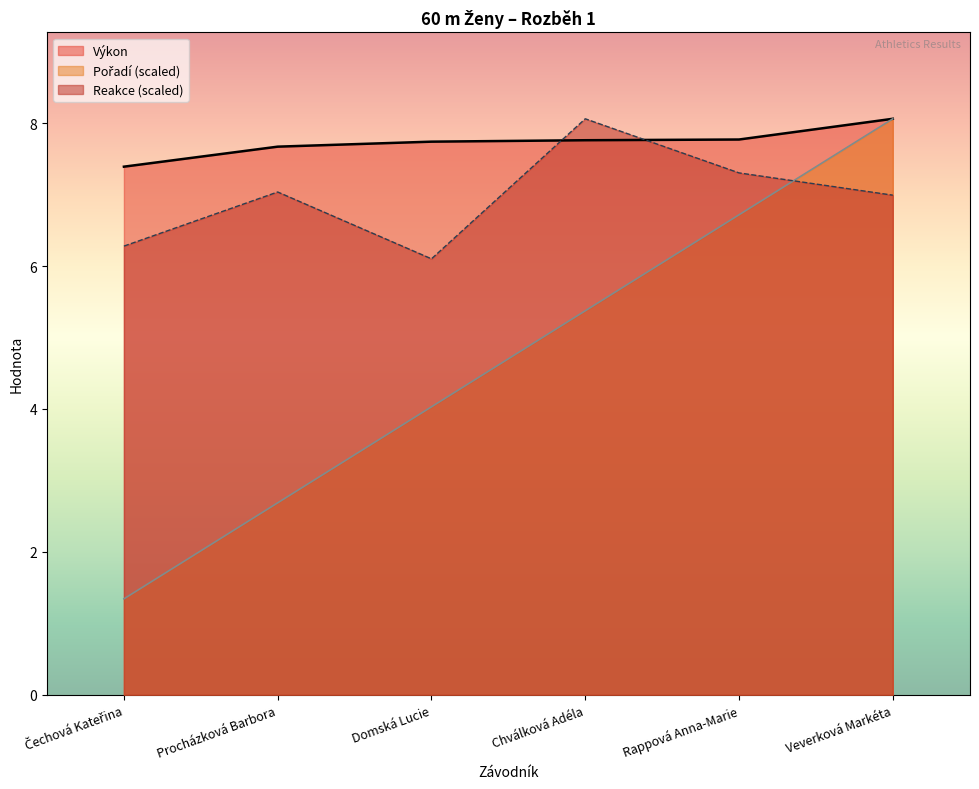

What is the total value across all series at Čechová Kateřina?

15.0